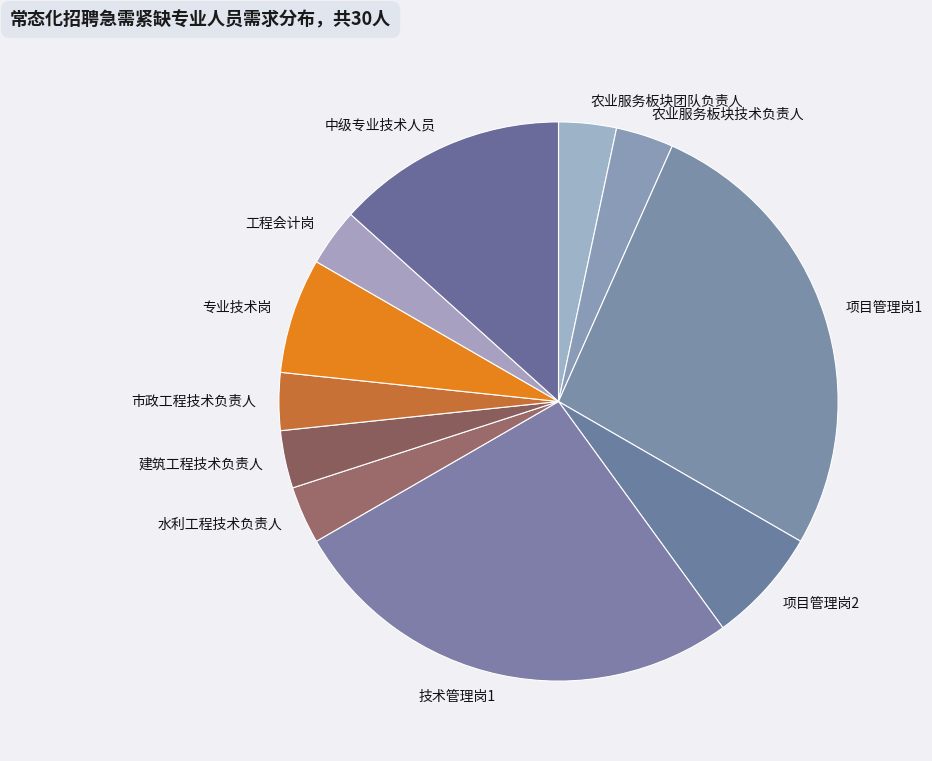

True or false: 建筑工程技术负责人 accounts for 3% of the total.

True